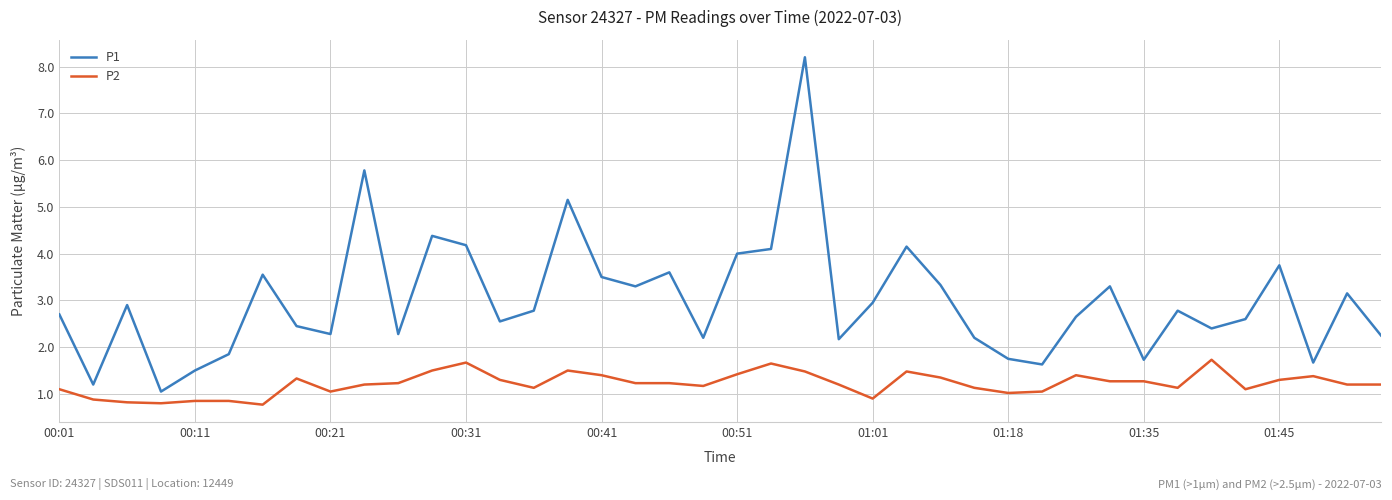

True or false: P2 and P1 intersect in this chart.

False